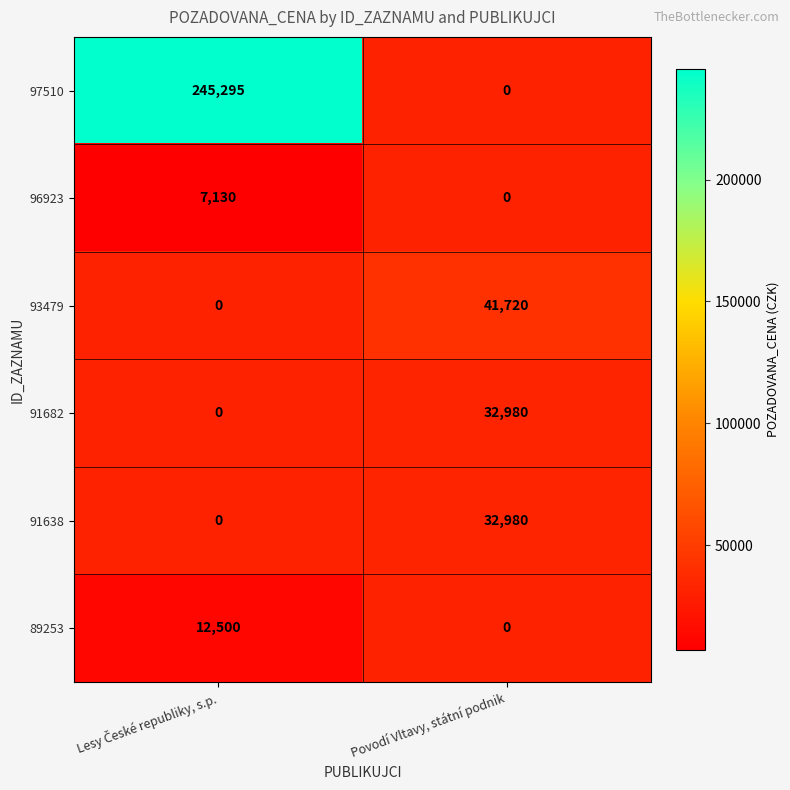

The 93479 series shows 10977 at Povodí Vltavy, státní podnik. True or false?

False